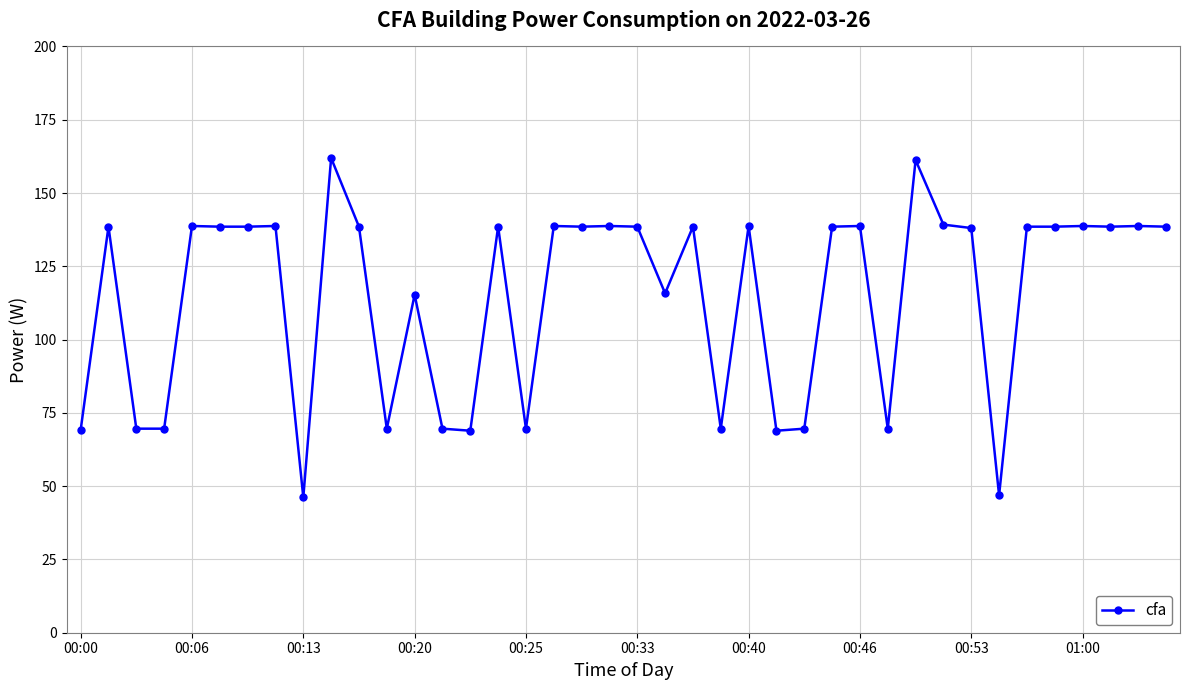

What is the difference between the maximum and minimum values?

115.8